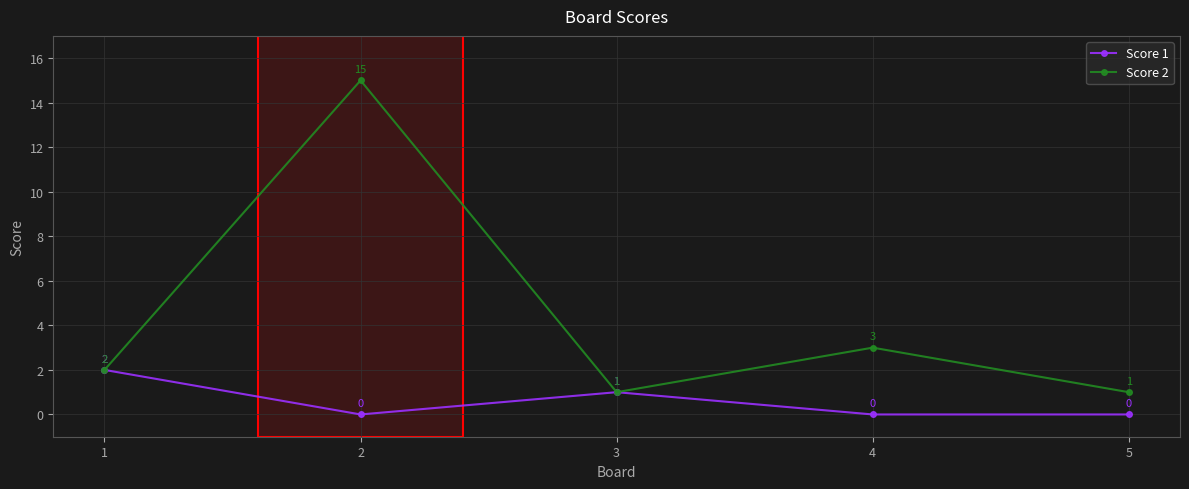

Rank the series by their average value, from highest to lowest.

Score 2, Score 1